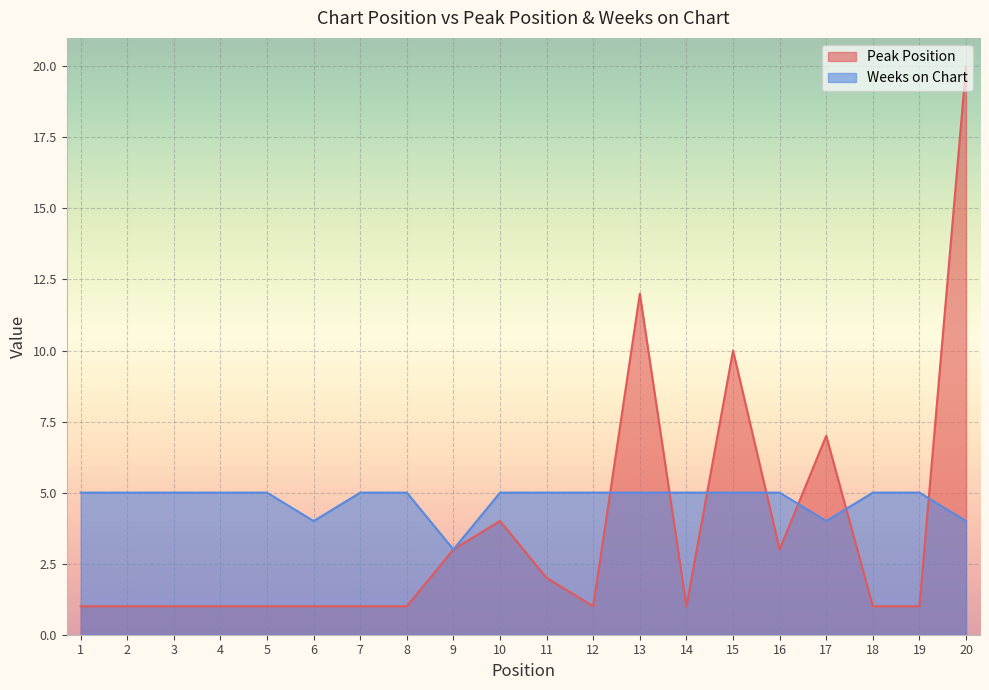

The value of Peak Position at 19 is 1. True or false?

True